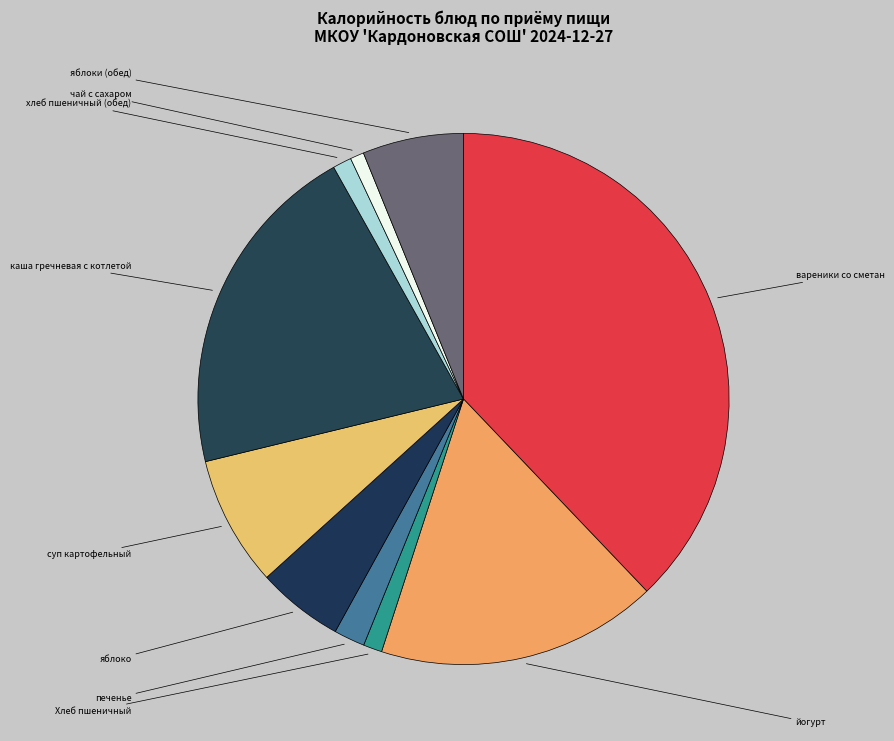

Is it true that яблоки (обед) is 6% of the pie?

True